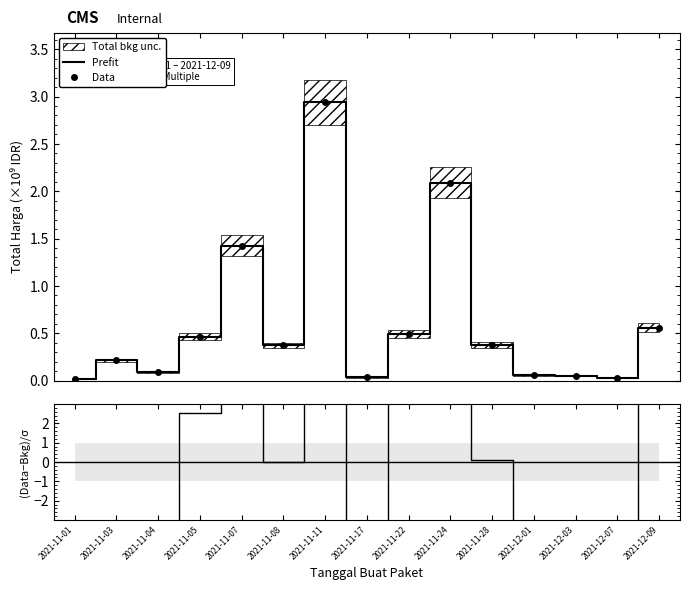

Rank the categories by Prefit value from highest to lowest.

2021-11-11, 2021-11-24, 2021-11-07, 2021-12-09, 2021-11-22, 2021-11-05, 2021-11-28, 2021-11-08, 2021-11-03, 2021-11-04, 2021-12-01, 2021-12-03, 2021-11-17, 2021-12-07, 2021-11-01